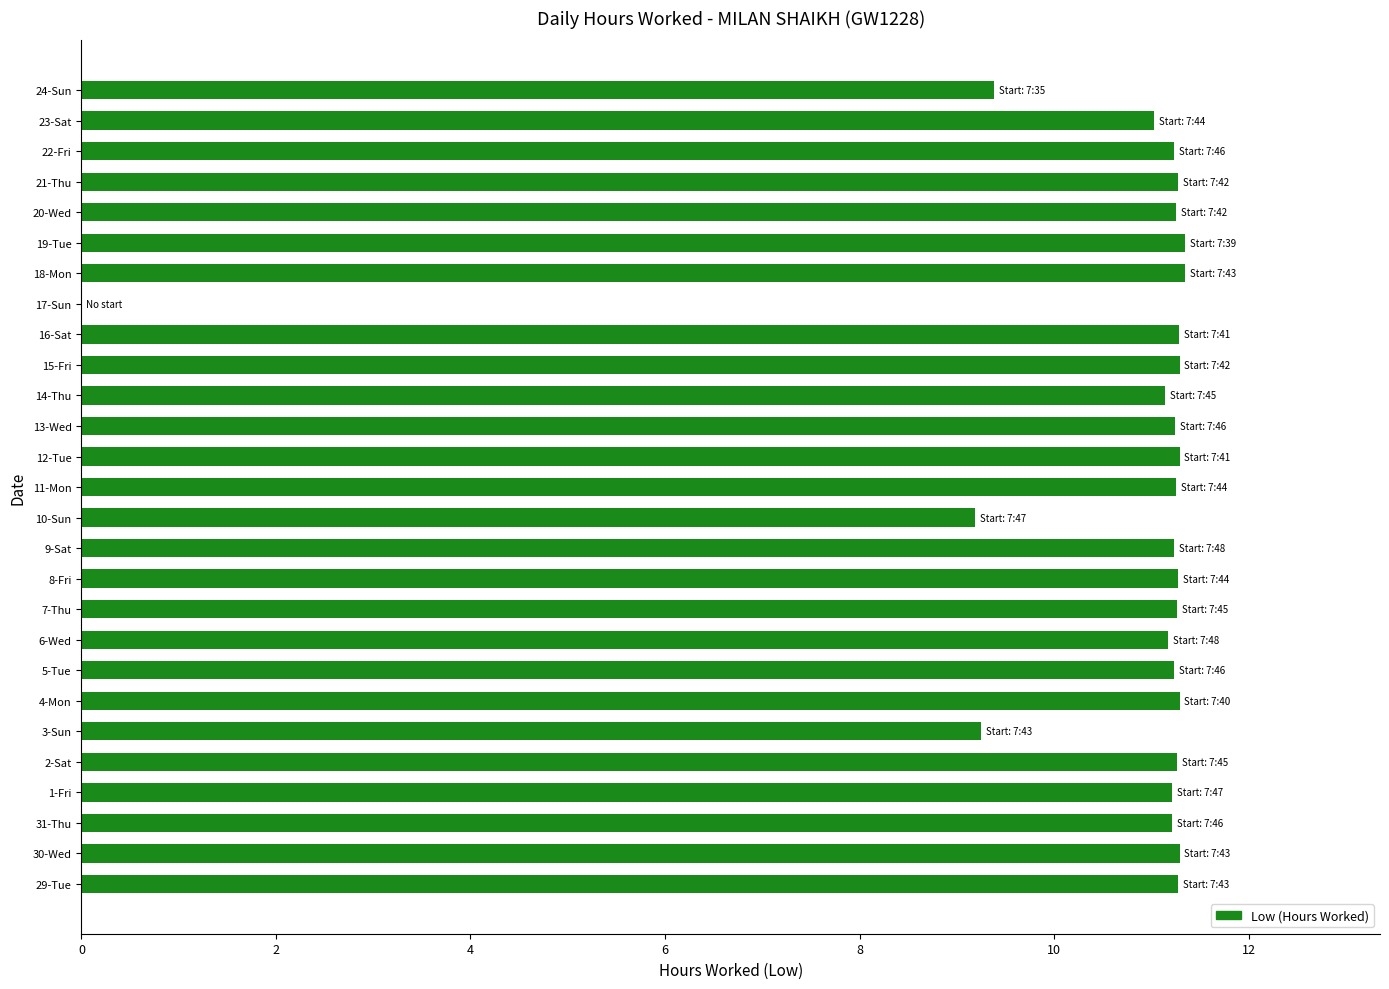

Approximately how many times larger is the value at 21-Thu compared to 9-Sat?

1.0